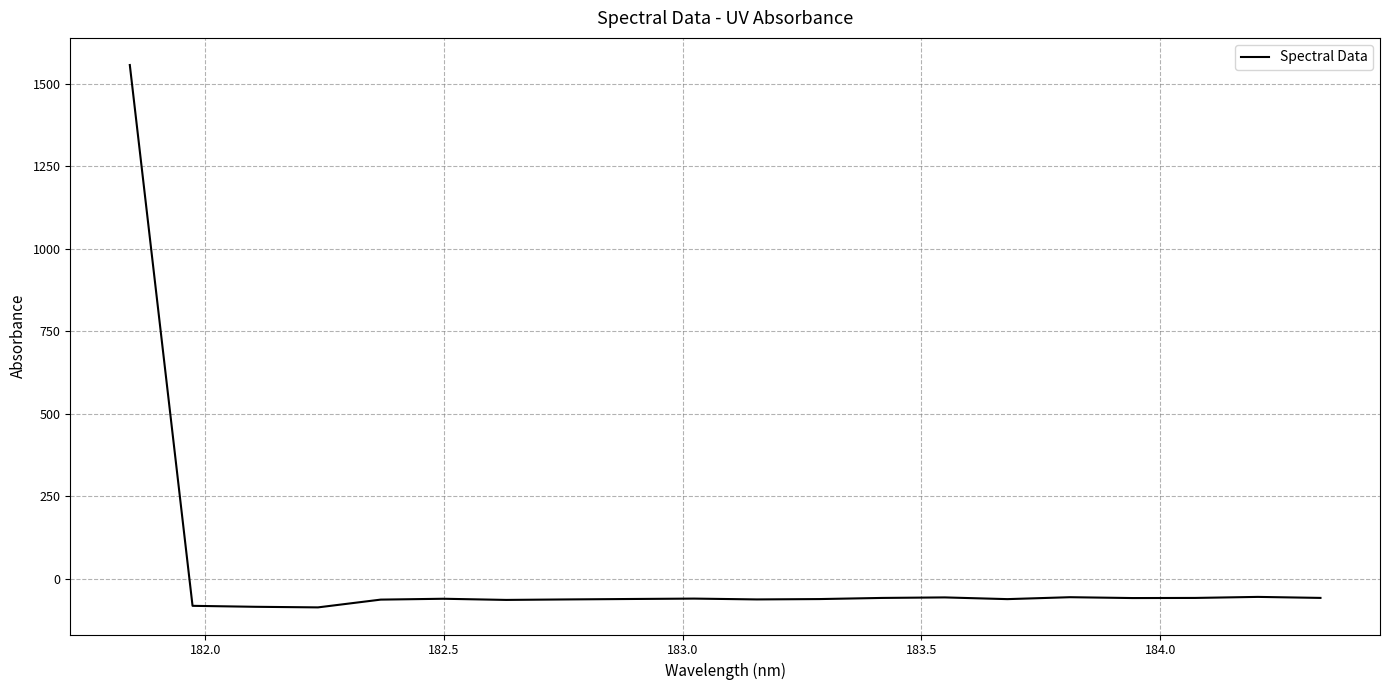

What is the greatest value displayed?

1557.0